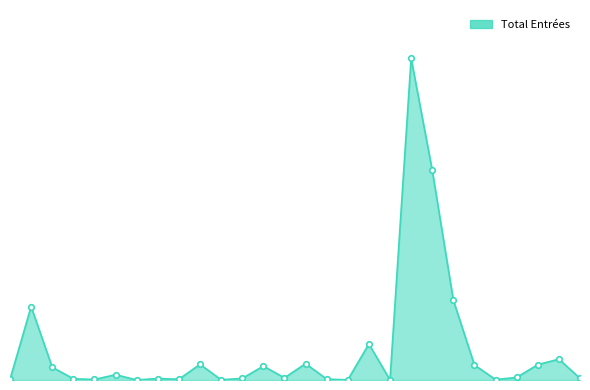

Is this an area chart (filled region under the line)?

Yes